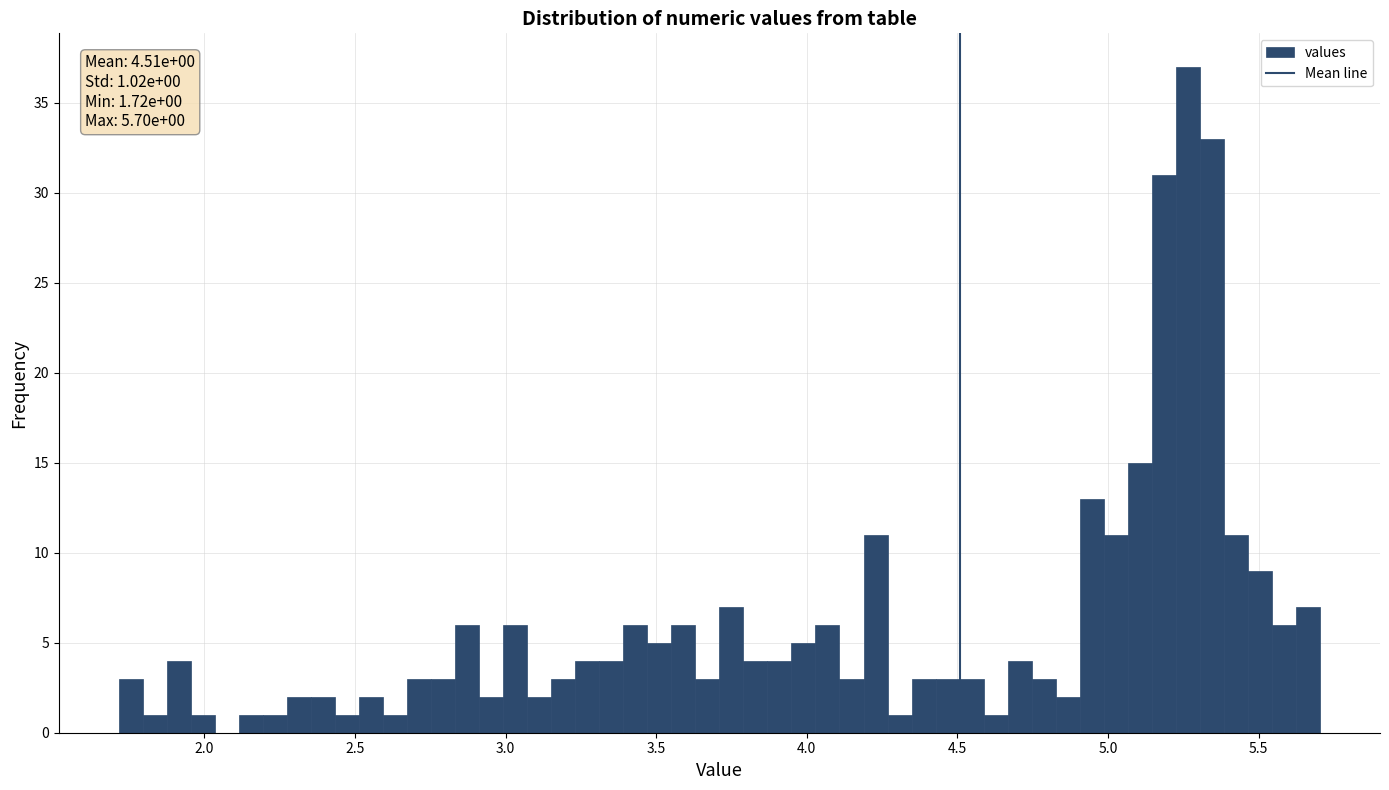

Read against the x-axis, roughly where is the centre of the tallest bar?

5.25